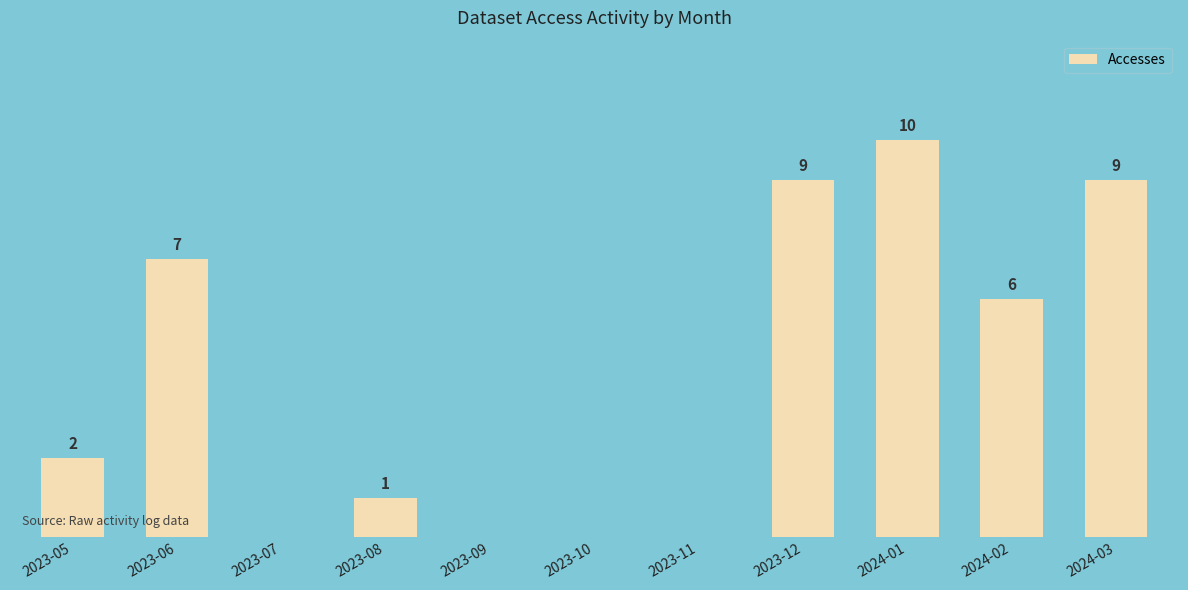

Does the chart contain stacked bars?

No